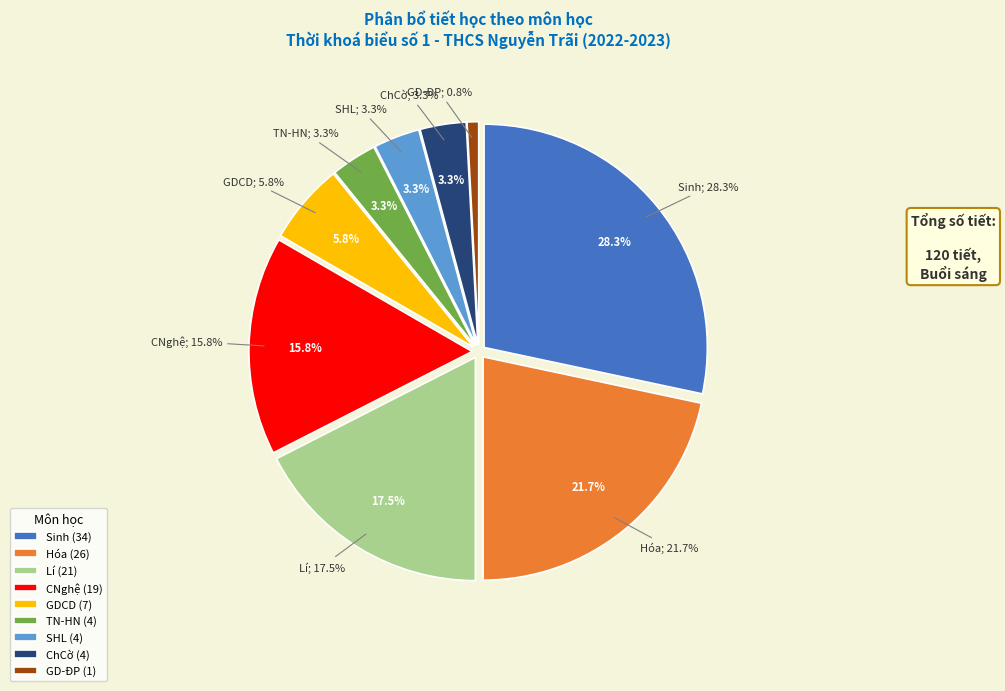

Is it true that ChCờ is 15% of the pie?

False